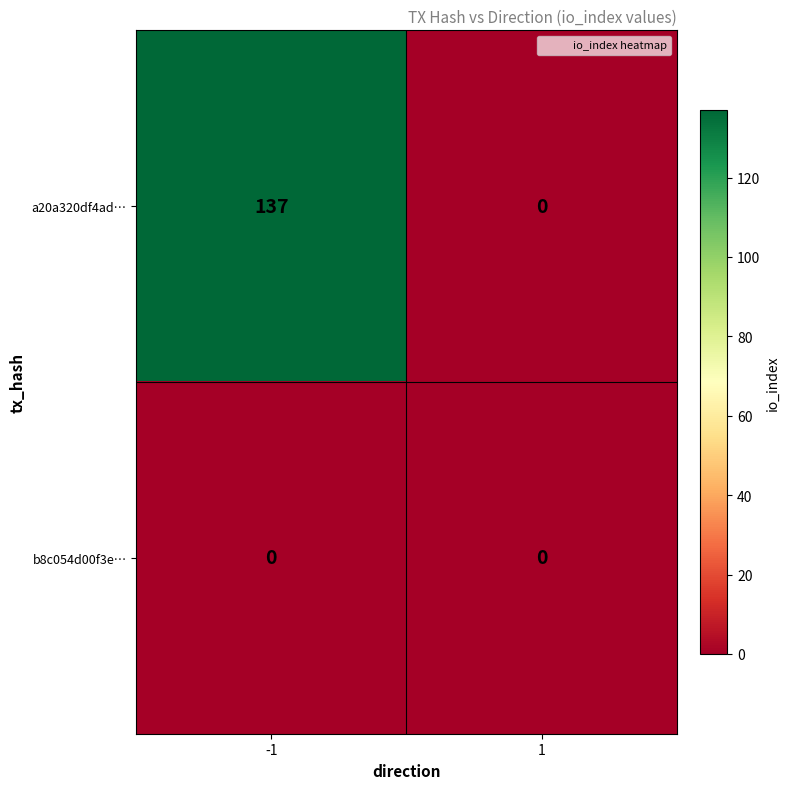

Reading left to right, list all the values displayed in this chart.

a20a320df4ad…: -1=137	1=0
b8c054d00f3e…: -1=0	1=0